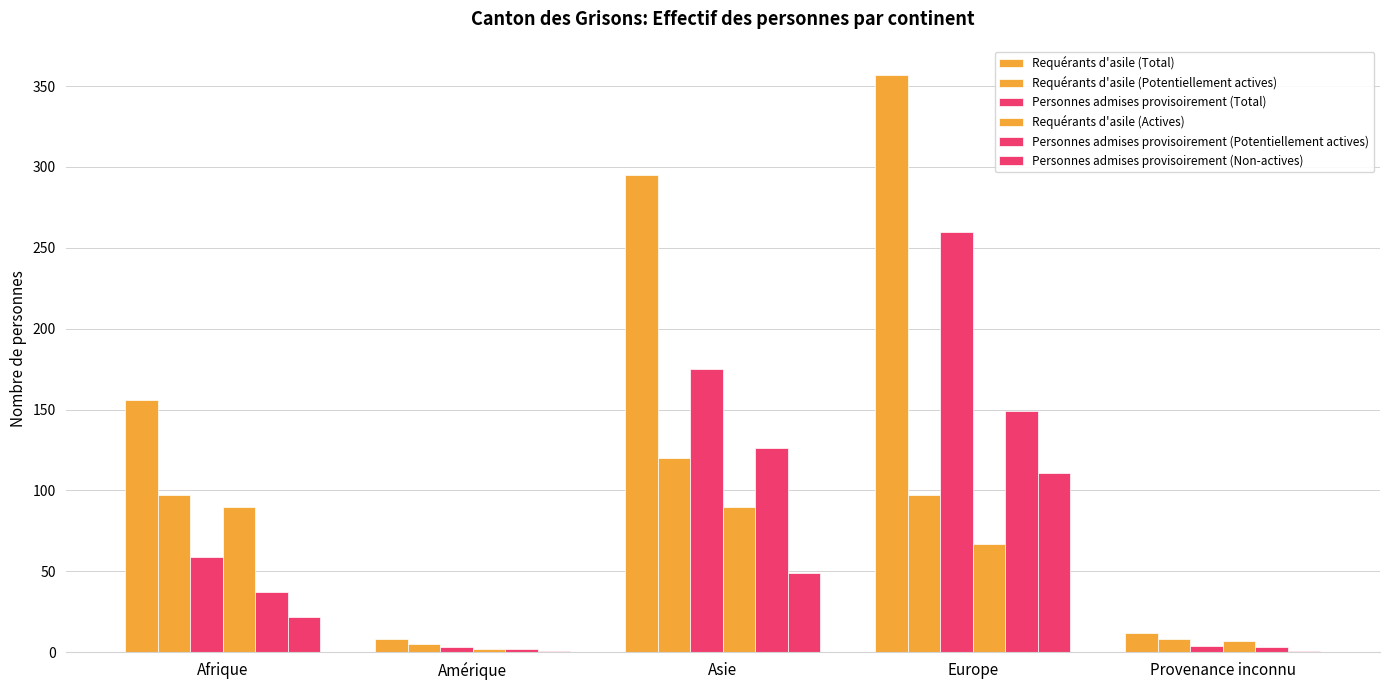

What is the spread (max minus min) of values at Europe?

290